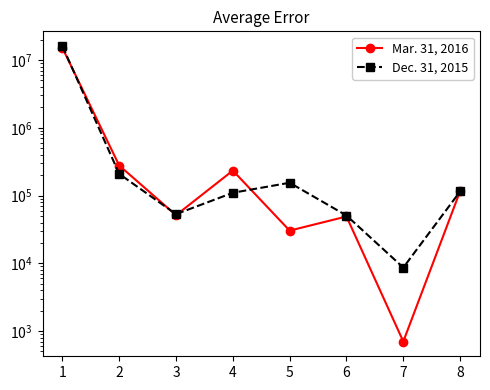

What is the sum of the Mar. 31, 2016 values at 7 and 6?

49833